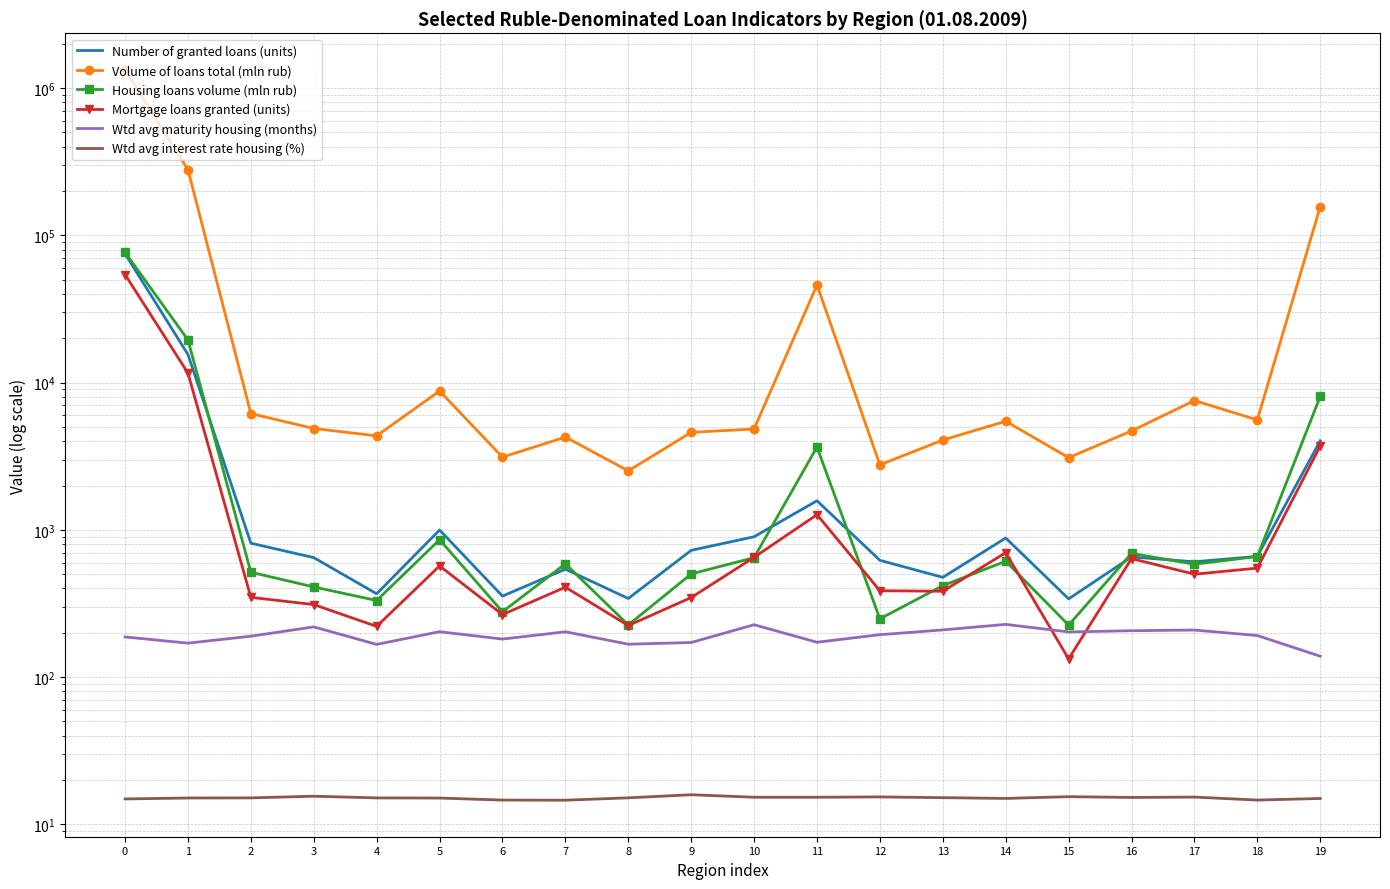

What is the difference between the maximum and second lowest values in the Housing loans volume (mln rub) series?

76428.0